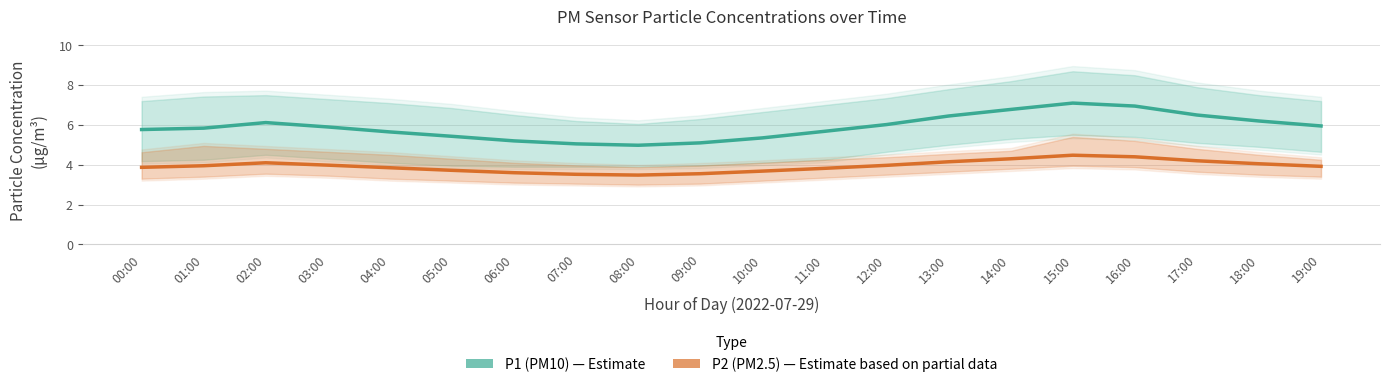

How many series are shown in this chart?

2